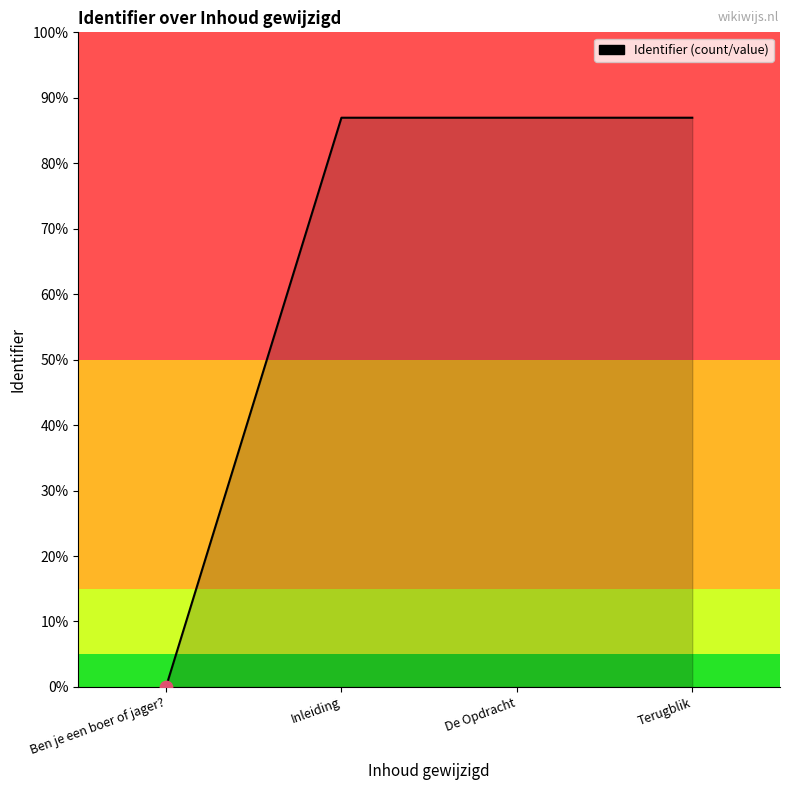

Which has a higher value, Inleiding or Terugblik?

Terugblik